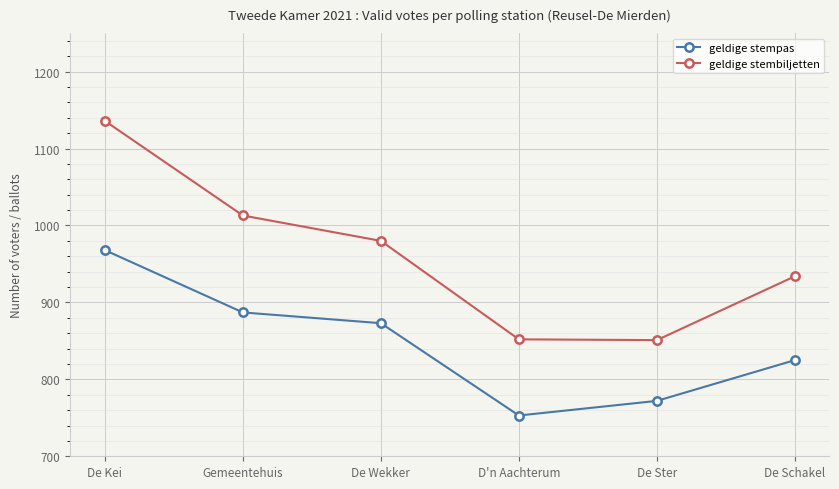

What is the approximate value of geldige stembiljetten at De Kei, to the nearest 50?

1150